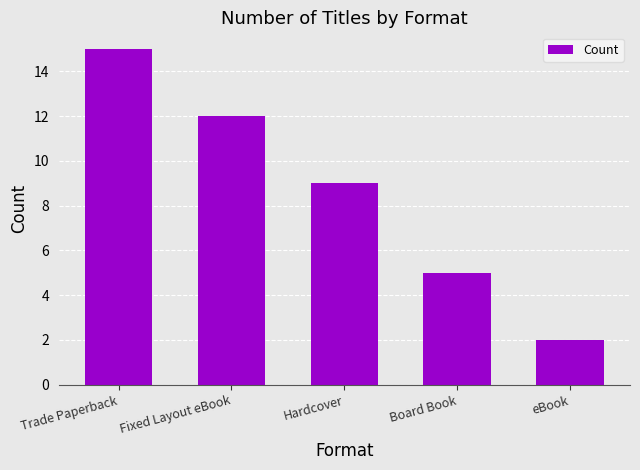

Reading left to right, list all the values displayed in this chart.

15	12	9	5	2